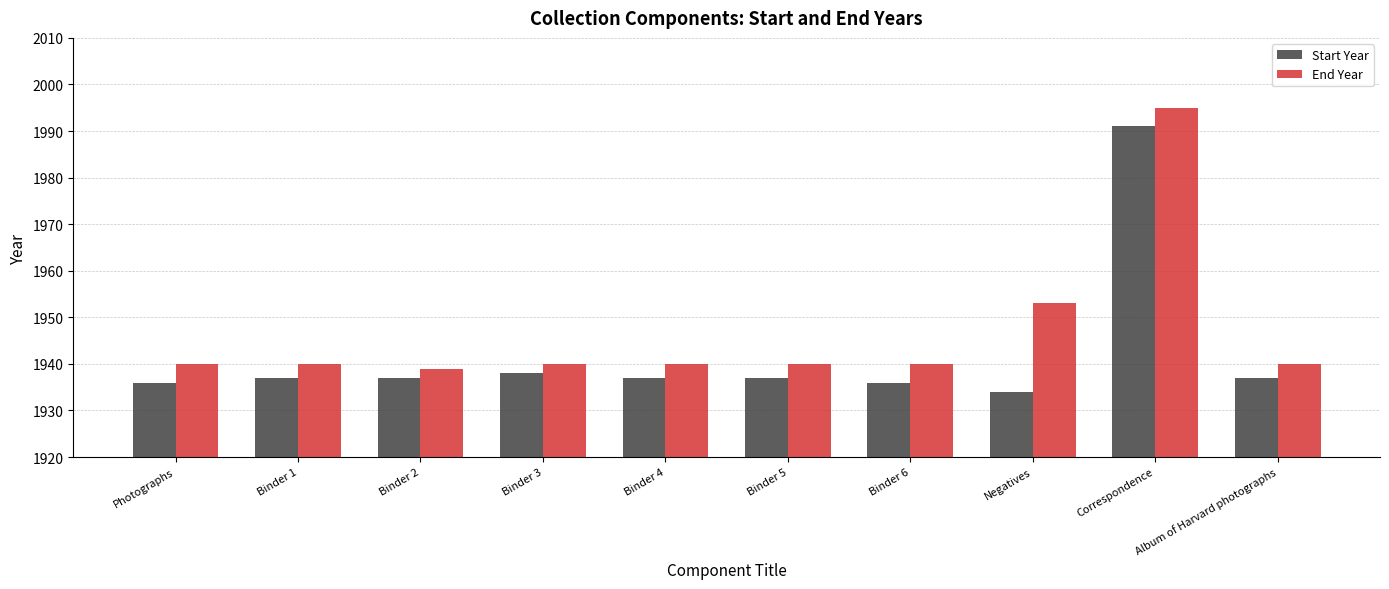

List the series in order of their overall mean, highest first.

End Year, Start Year